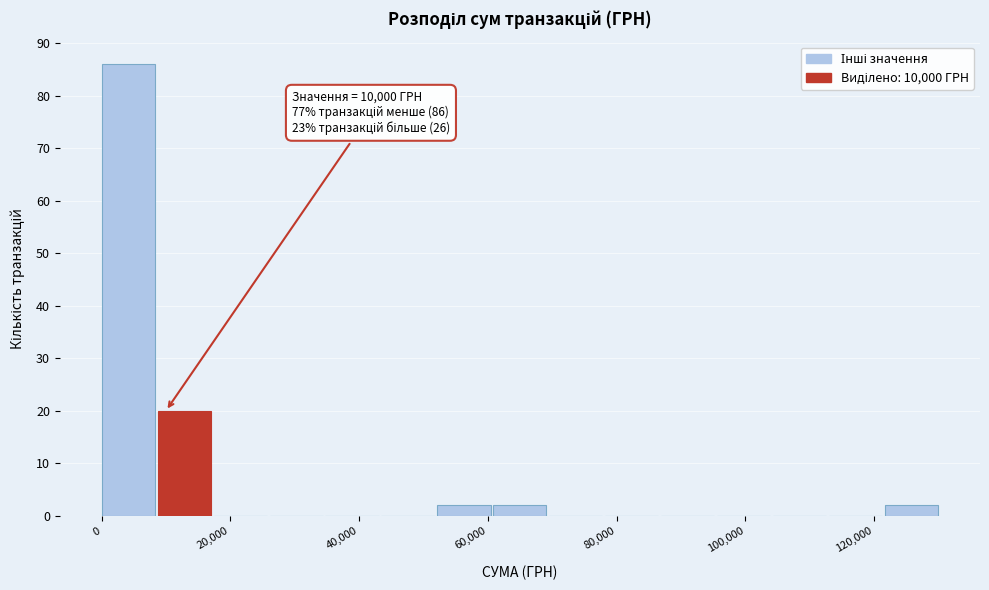

Which range on the x-axis has the tallest bar?

0 to 8000